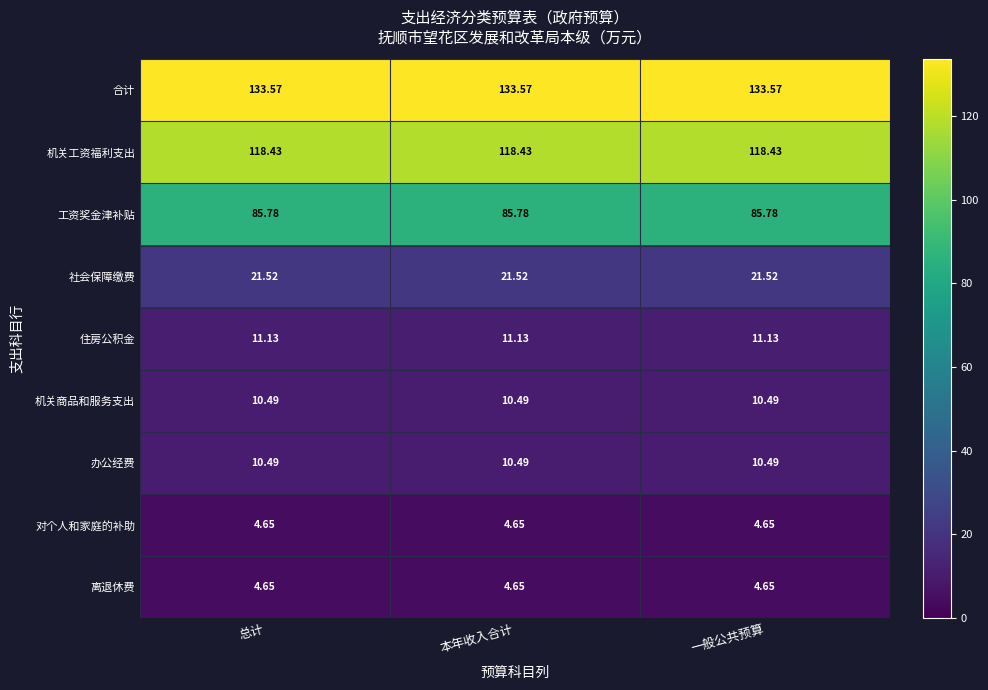

Is the value of 离退休费 at 总计 greater than the value of 机关工资福利支出 at 总计?

No